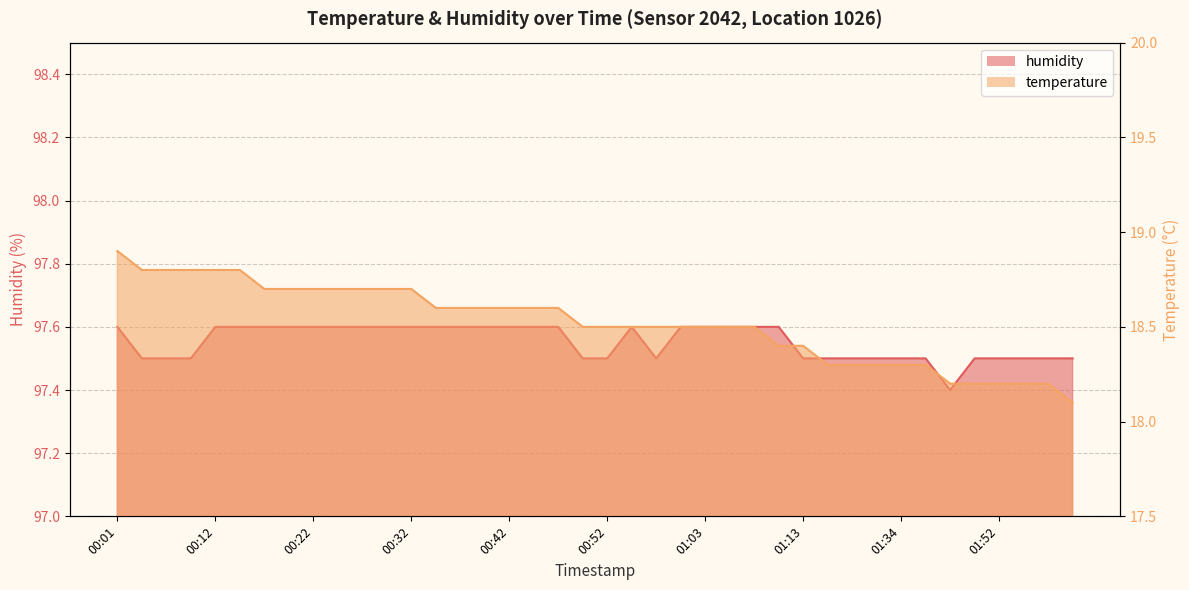

True or false: humidity has a value of 97.4 at 01:40.

True